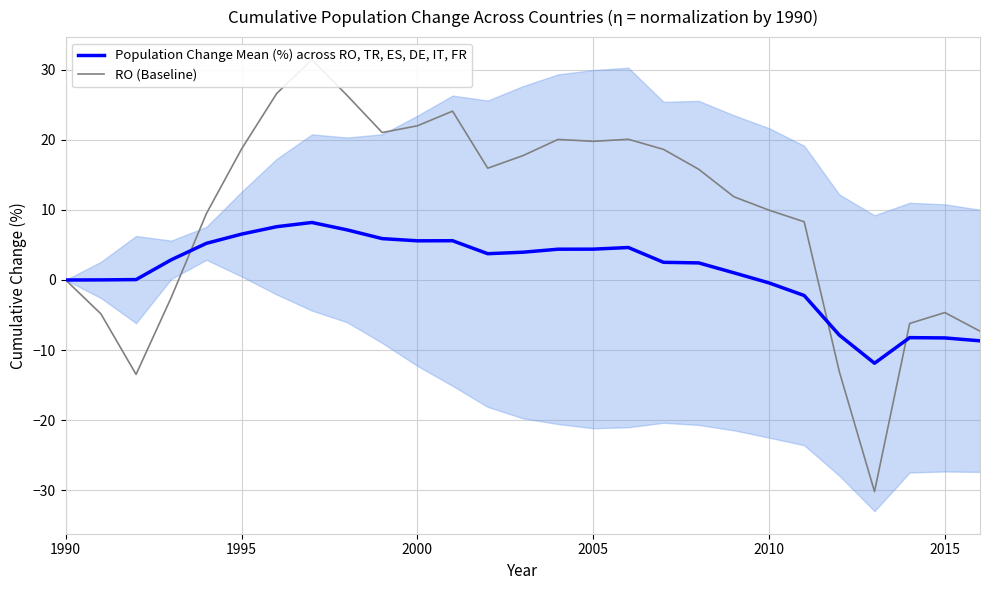

What are all the series names shown in the legend?

Population Change Mean (%) across RO, TR, ES, DE, IT, FR, RO (Baseline)